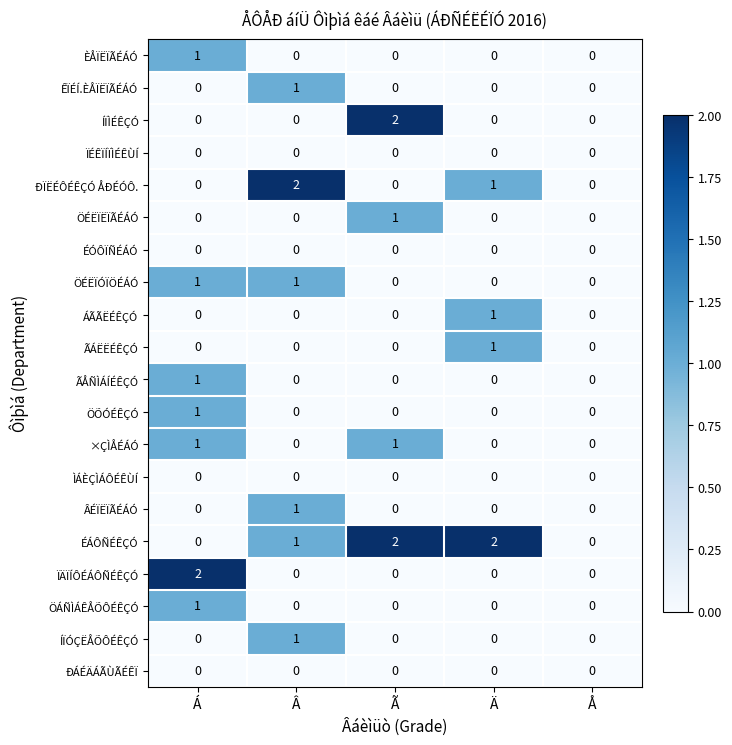

Which series changed the most between Ã and Ä?

ÍÏÌÉÊÇÓ